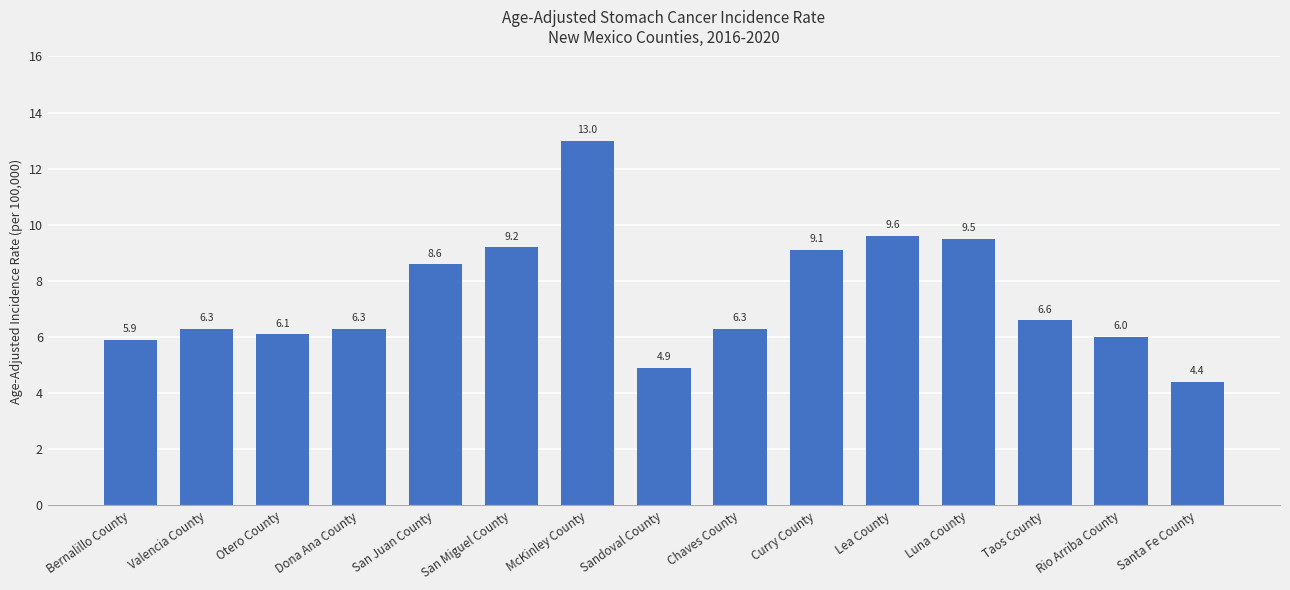

What is the ratio of the value at Taos County to the value at McKinley County?

0.5